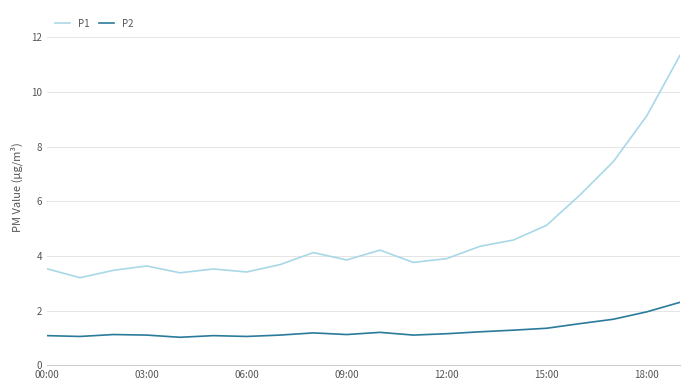

Rank the series by their maximum value, from highest to lowest.

P1, P2